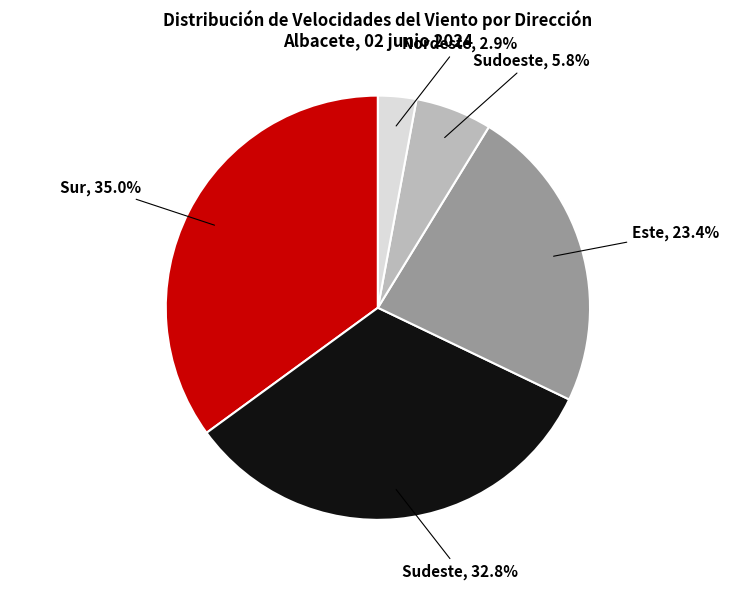

Is there a majority slice in this chart?

No